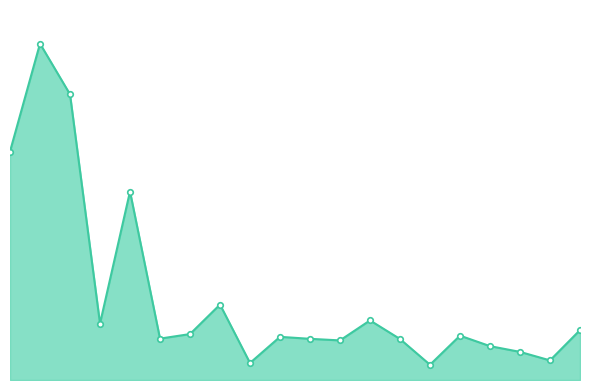

Is this an area chart (filled region under the line)?

Yes